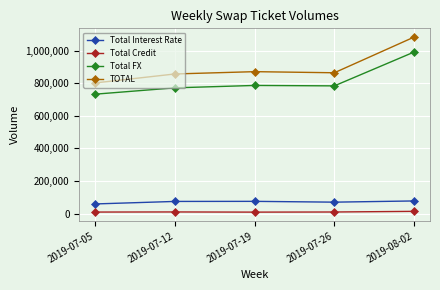

Where is the first local minimum for TOTAL?

2019-07-26